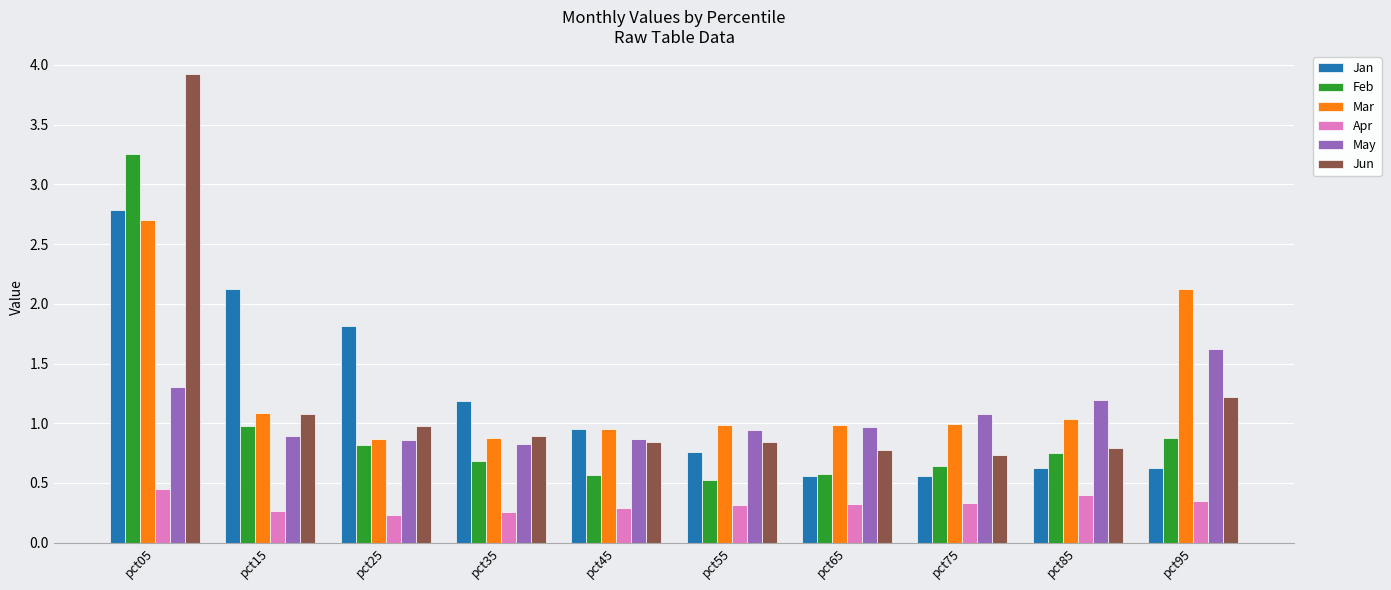

Which series has the largest range (max minus min)?

Jun